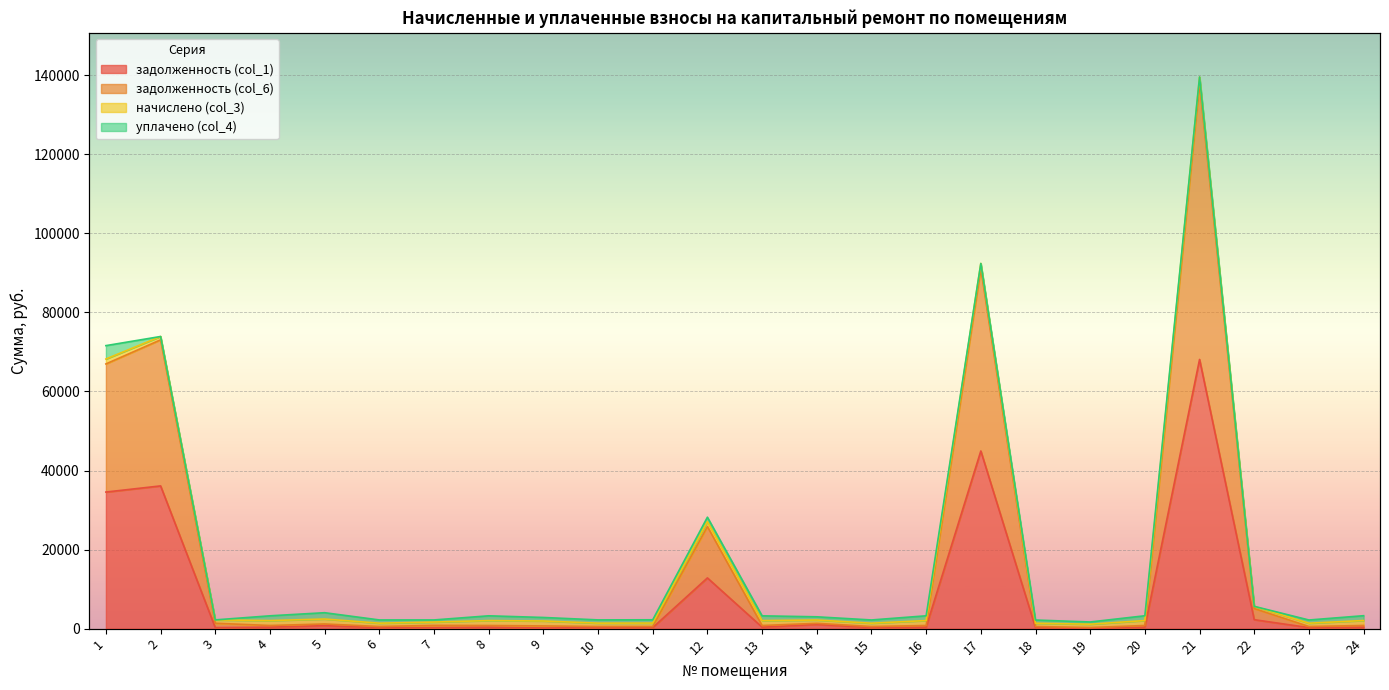

At which label does задолженность (col_1) reach its minimum?

19